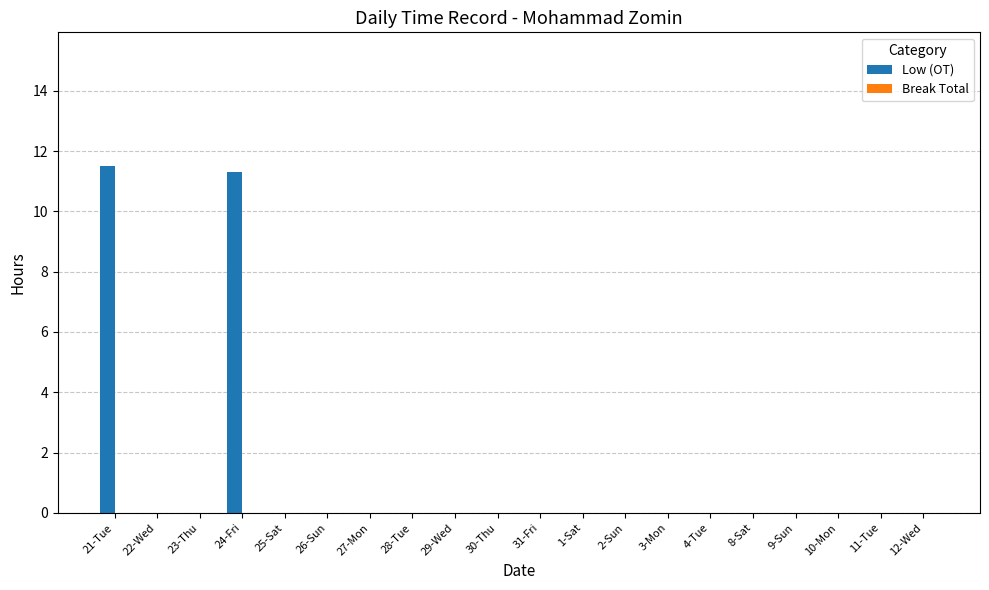

What is the sum of all values?

22.8